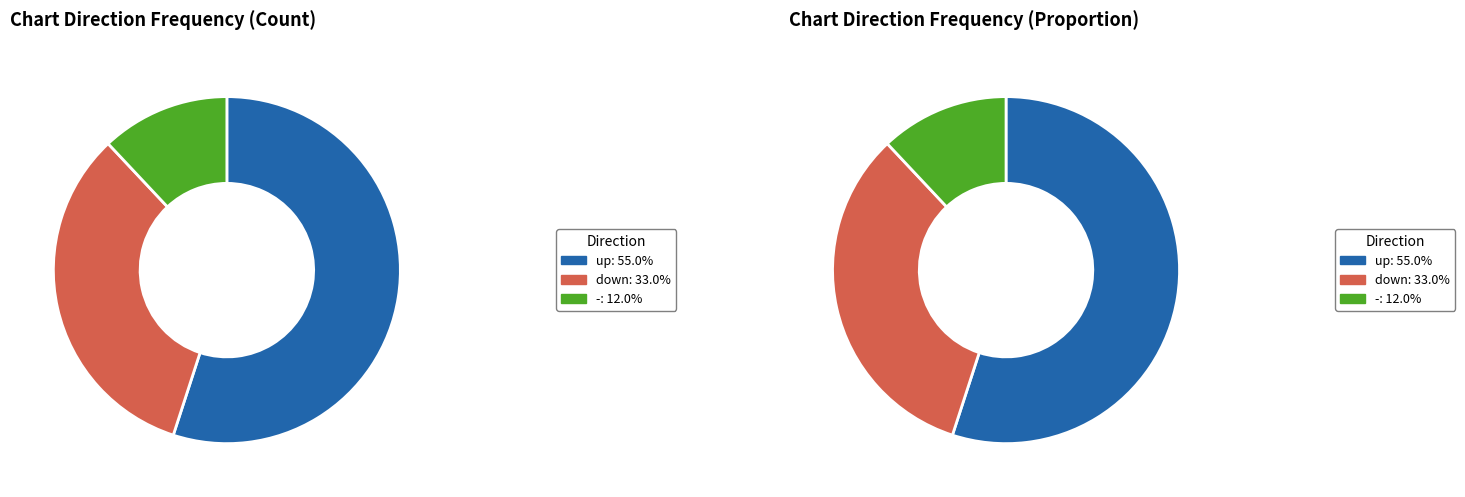

Approximately how many times larger is the value at - compared to down?

0.4